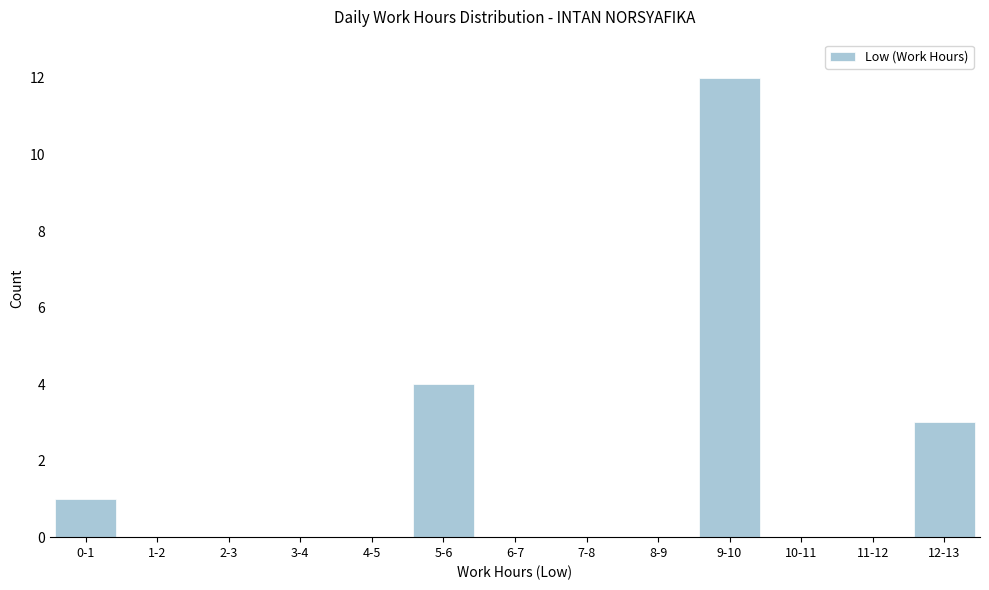

Reading left to right, list all the values displayed in this chart.

0-1=1	1-2=0	2-3=0	3-4=0	4-5=0	5-6=4	6-7=0	7-8=0	8-9=0	9-10=12	10-11=0	11-12=0	12-13=3